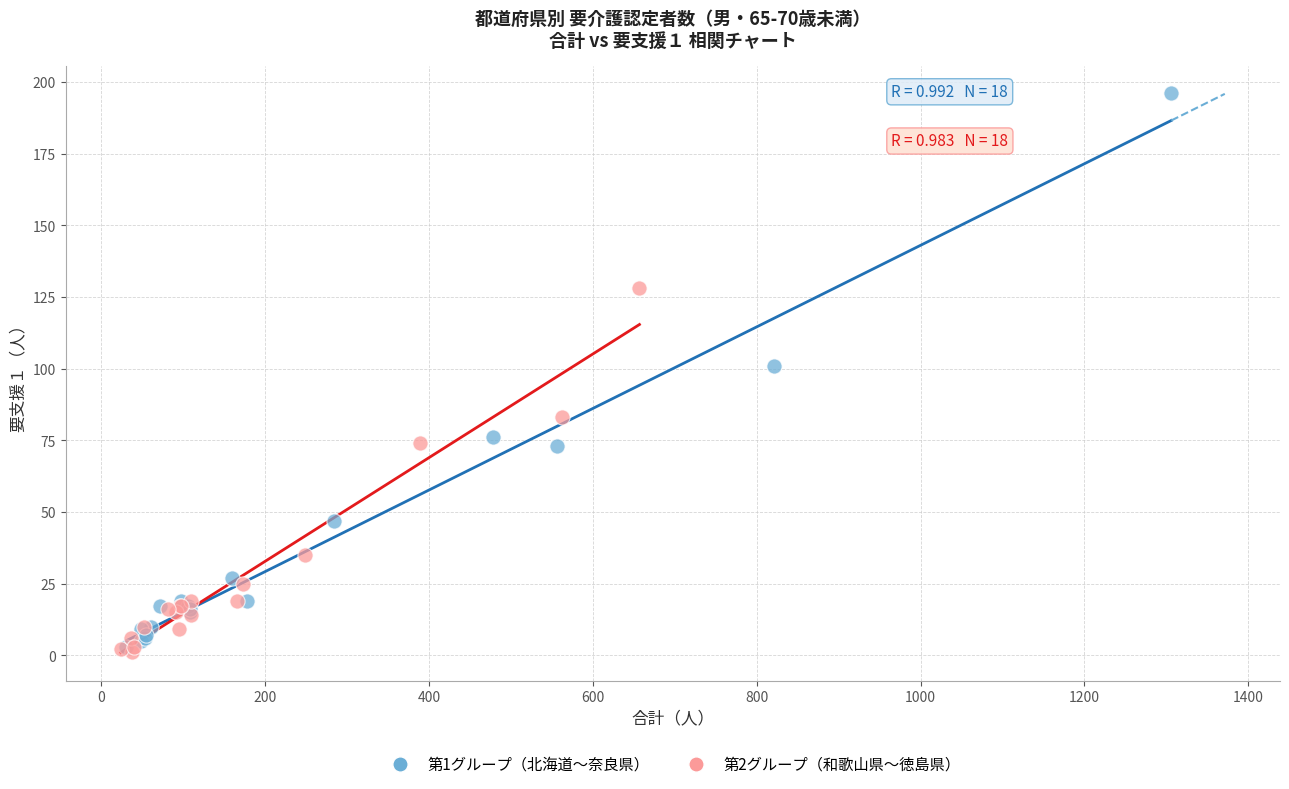

Which series reaches the minimum Y coordinate?

第2グループ（和歌山県〜徳島県）